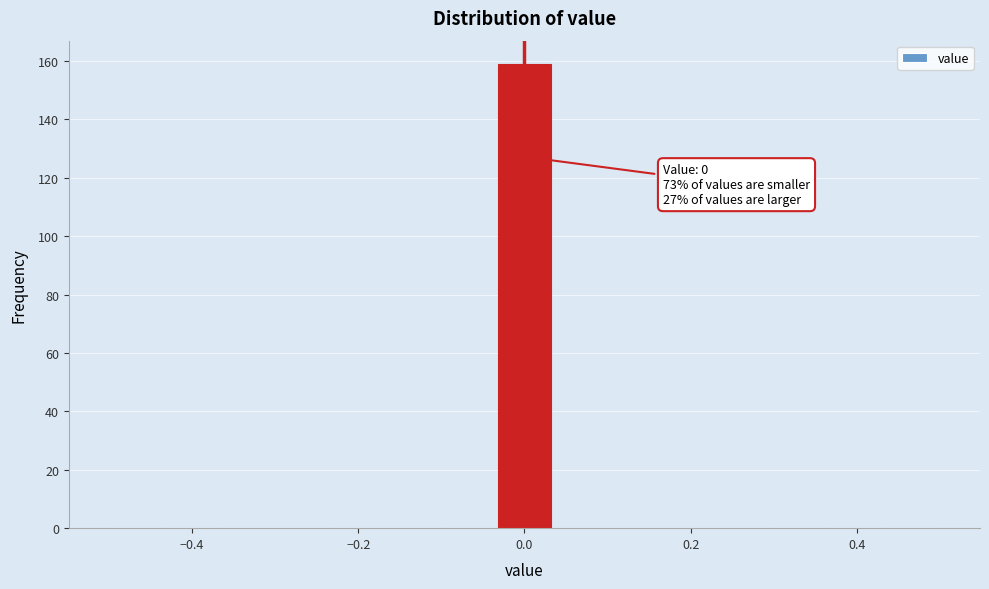

Around what value on the x-axis is the tallest bar? Give the approximate position of its centre, as read against the axis.

0.00